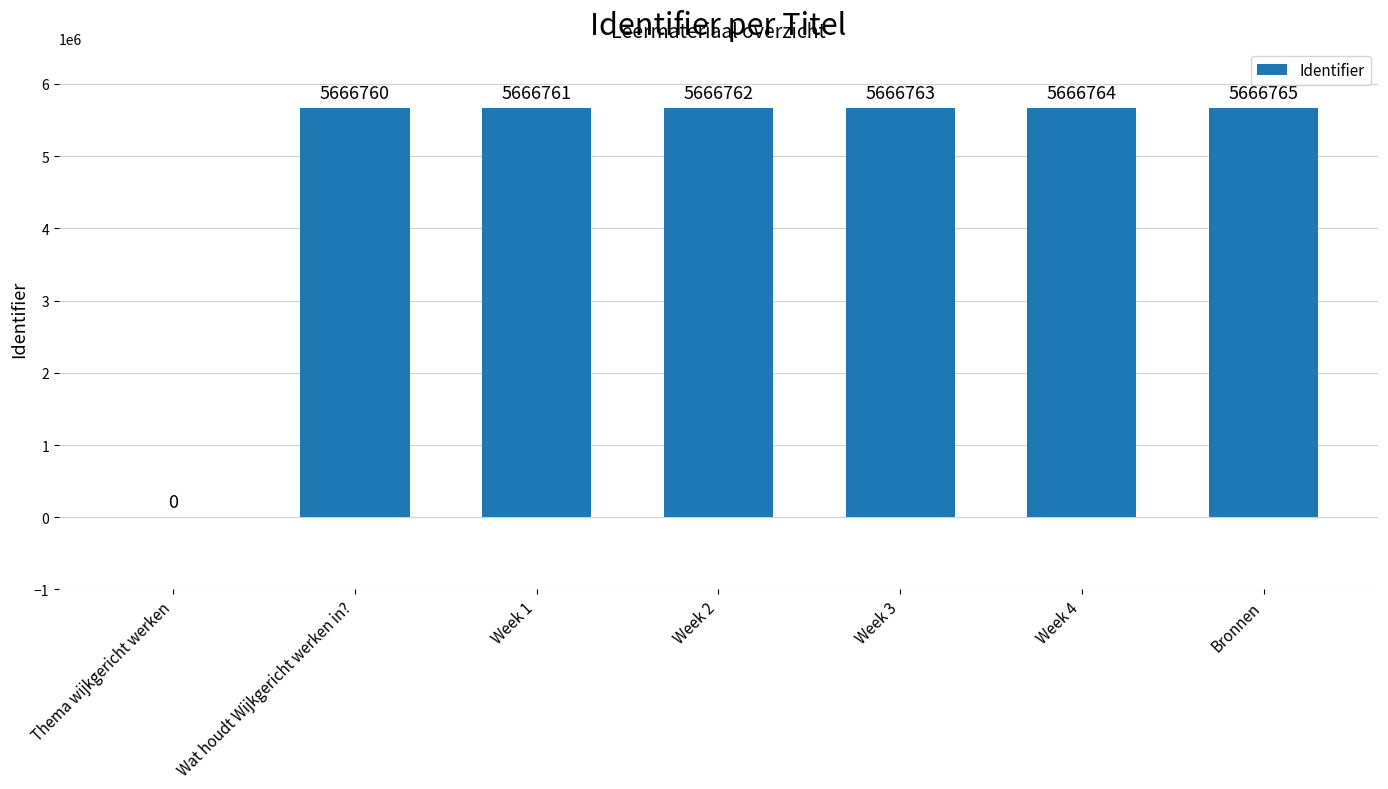

What is the greatest value displayed?

5666765